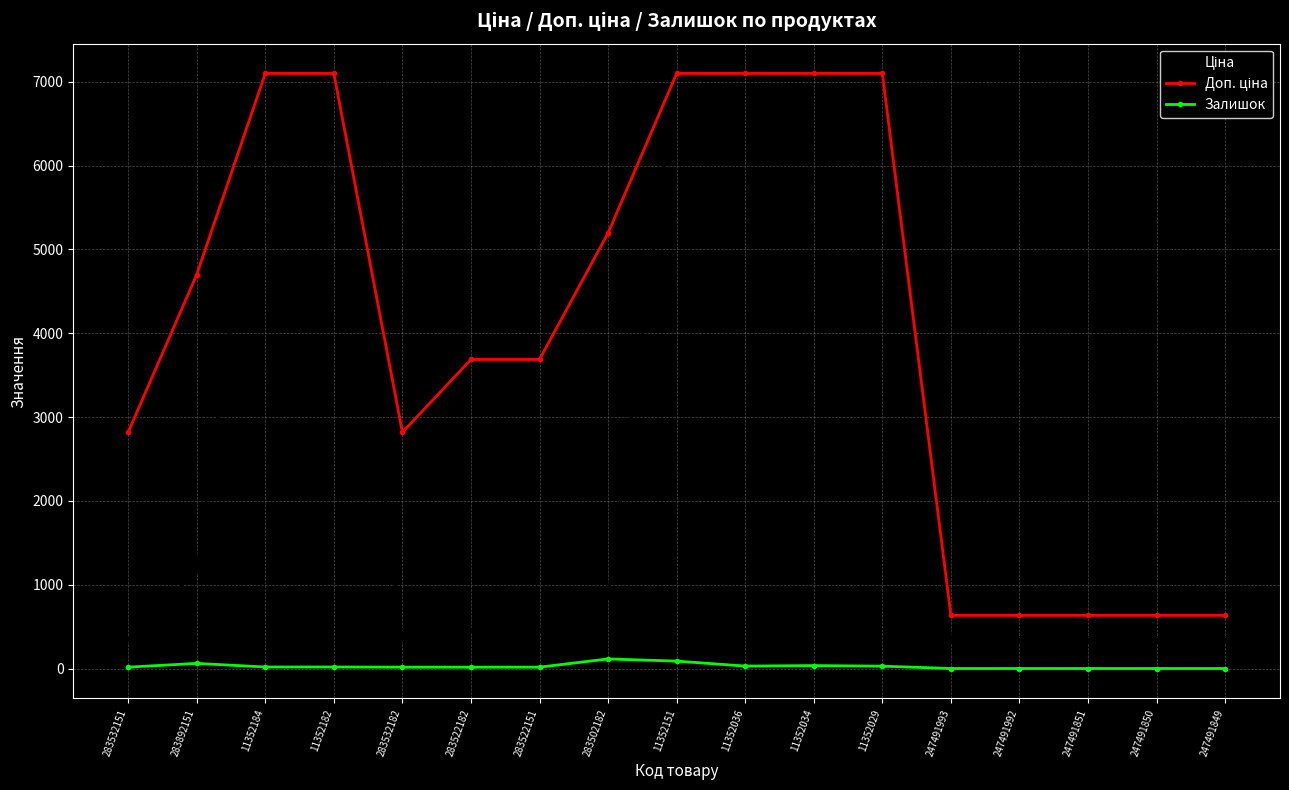

What is the spread (max minus min) of values at 11352036?

7069.8